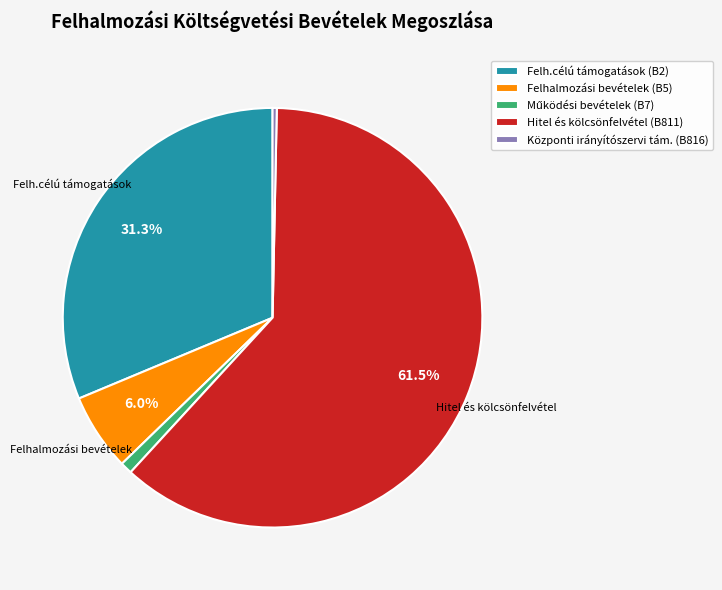

What percentage is the Felh.célú támogatások (B2) slice, to the nearest percent?

31%